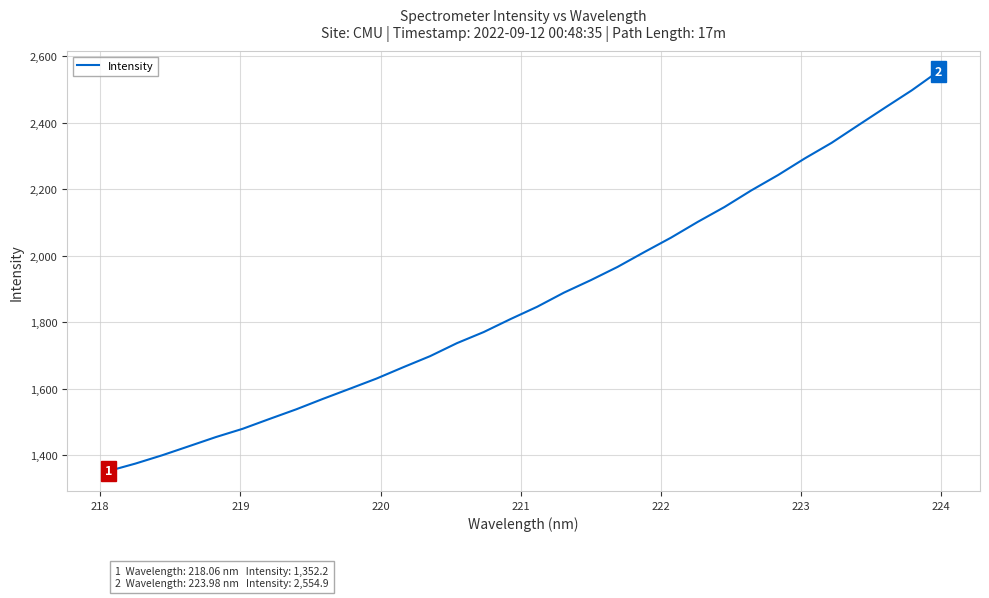

What is the greatest value displayed?

2554.9